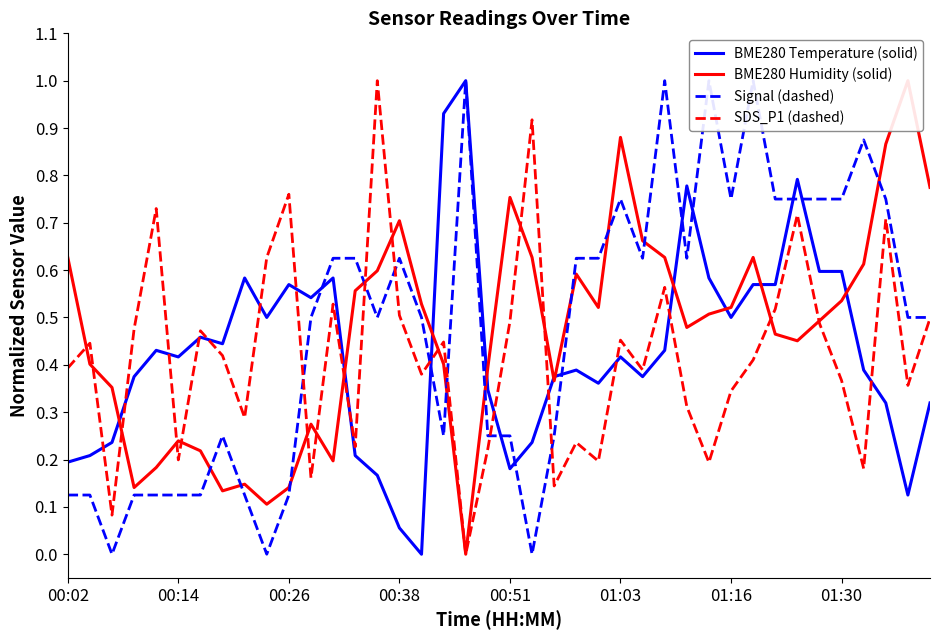

In BME280 Temperature (solid), how many points are lower than both neighbors (excluding endpoints)?

10